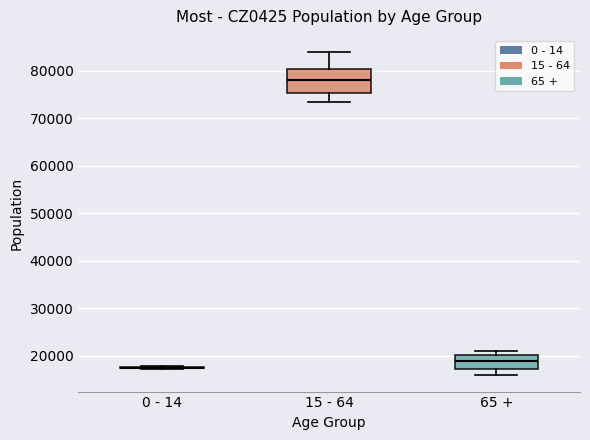

Comparing the boxes themselves (not the whiskers), which one is the tallest?

15 - 64